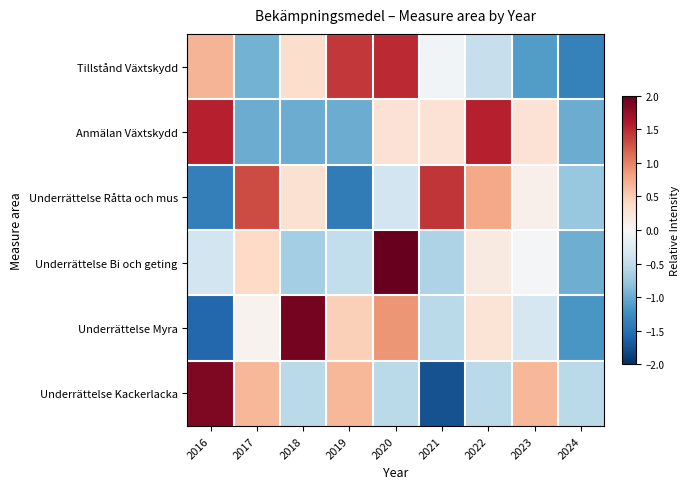

What is the greatest value displayed?

2.6